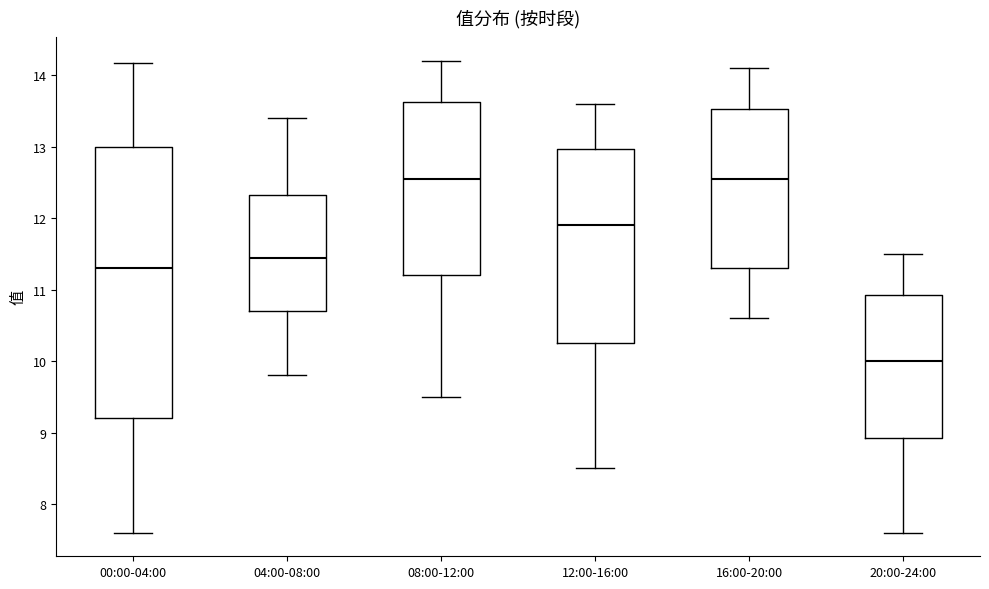

Reading left to right, transcribe this box plot: for each box, give where its median line is, the range the box spans, and where its two whiskers end, as read against the y-axis. The values are not printed on the chart, so give them approximately, as read against the axis.

00:00-04:00: median 11.3, box 9.2 to 13.0, whiskers 7.6 to 14.2
04:00-08:00: median 11.5, box 10.7 to 12.3, whiskers 9.8 to 13.4
08:00-12:00: median 12.6, box 11.2 to 13.6, whiskers 9.5 to 14.2
12:00-16:00: median 11.9, box 10.3 to 13.0, whiskers 8.5 to 13.6
16:00-20:00: median 12.6, box 11.3 to 13.5, whiskers 10.6 to 14.1
20:00-24:00: median 10.0, box 8.9 to 10.9, whiskers 7.6 to 11.5